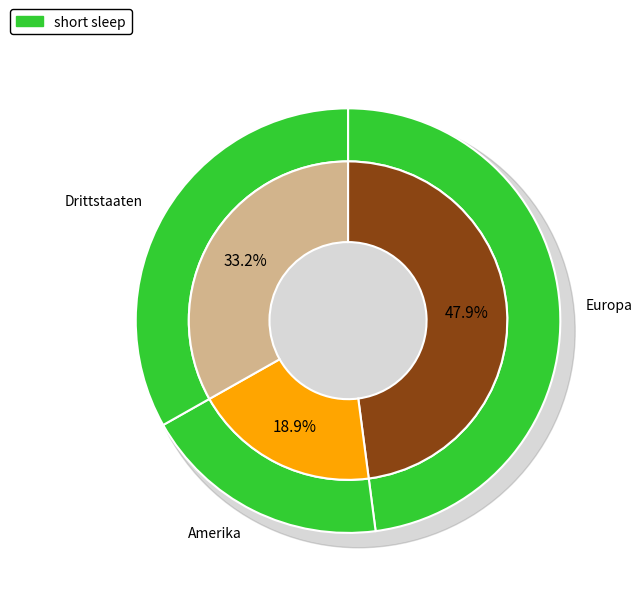

Is there any slice that represents more than half of the pie?

No